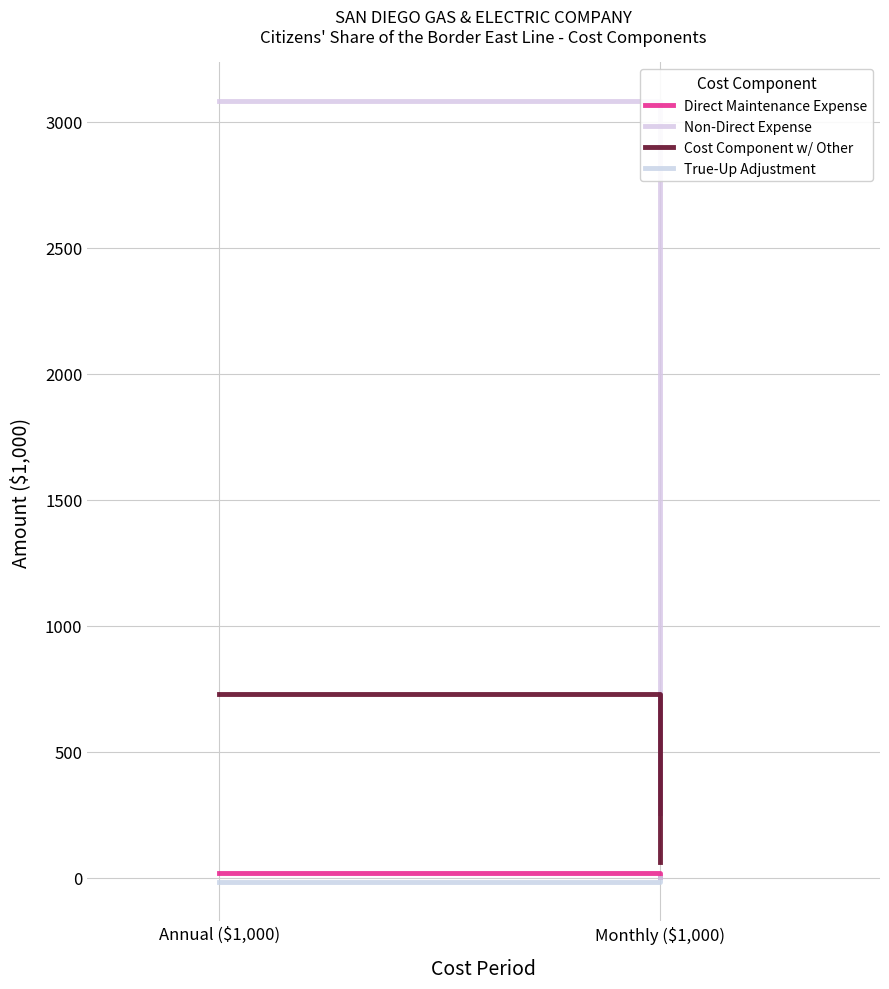

What is the sum of all Cost Component w/ Other values?

788.9